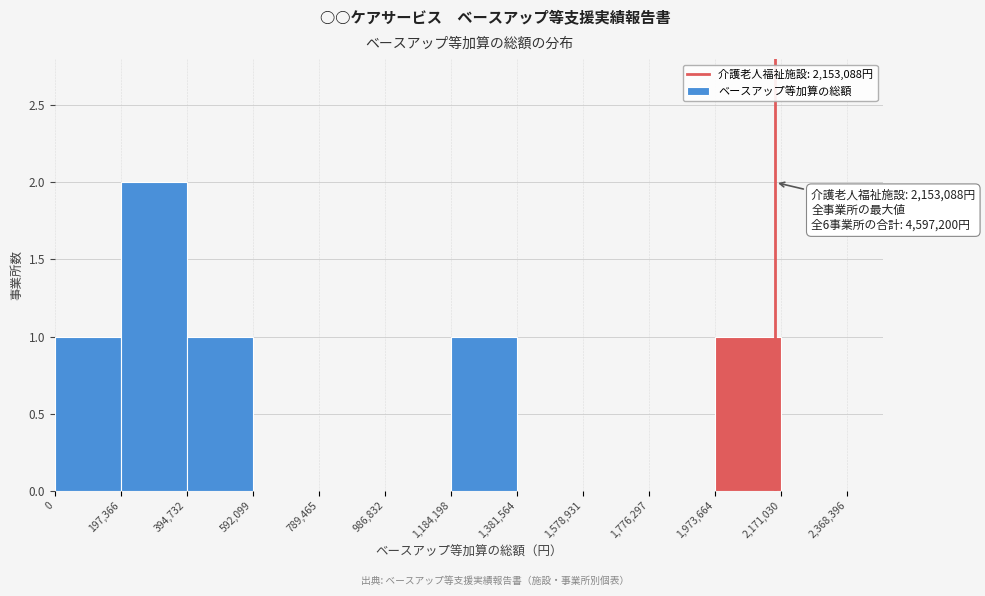

Over which range of the x-axis is the bar tallest?

197,366 to 394,732